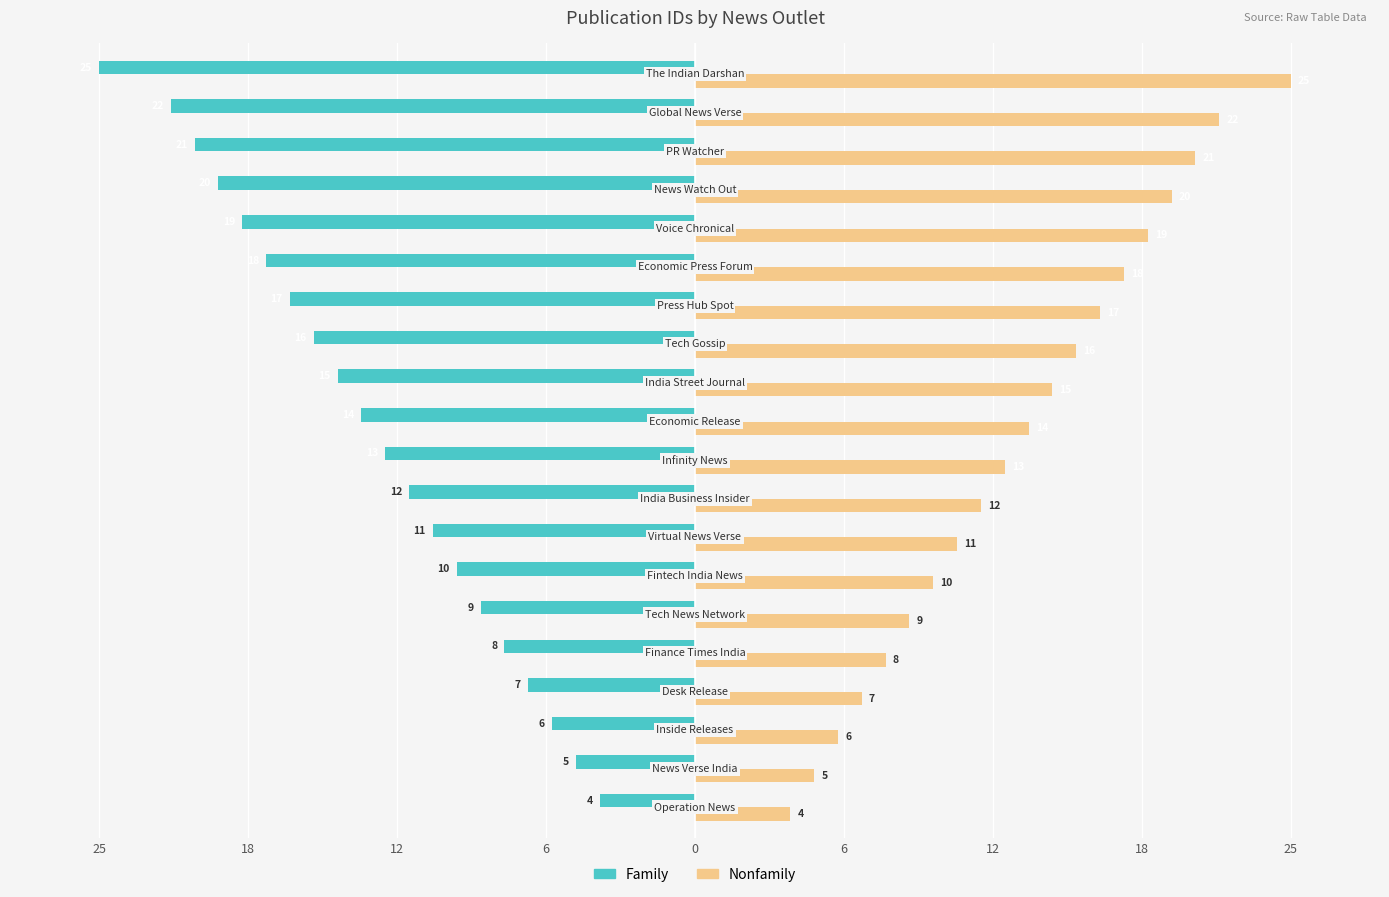

Reading left to right, list all the values displayed in this chart.

Family: -4	-5	-6	-7	-8	-9	-10	-11	-12	-13	-14	-15	-16	-17	-18	-19	-20	-21	-22	-25
Nonfamily: 4	5	6	7	8	9	10	11	12	13	14	15	16	17	18	19	20	21	22	25